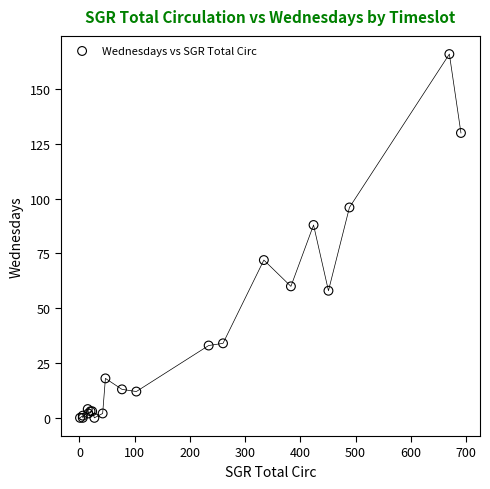

What Y value in the scatter plot is closest to 83?

88